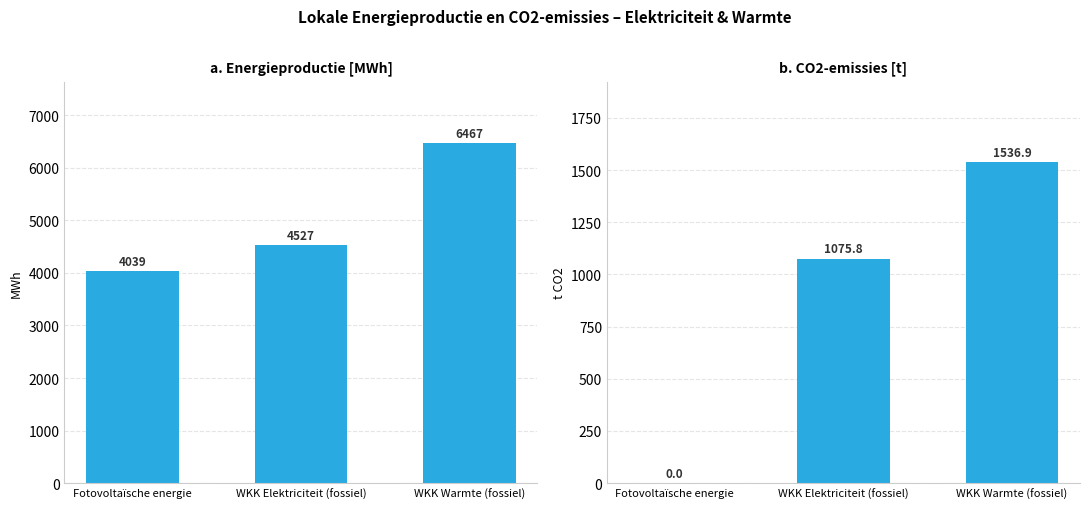

The CO2 emissies [t] series shows 811.9 at Fotovoltaïsche energie. True or false?

False